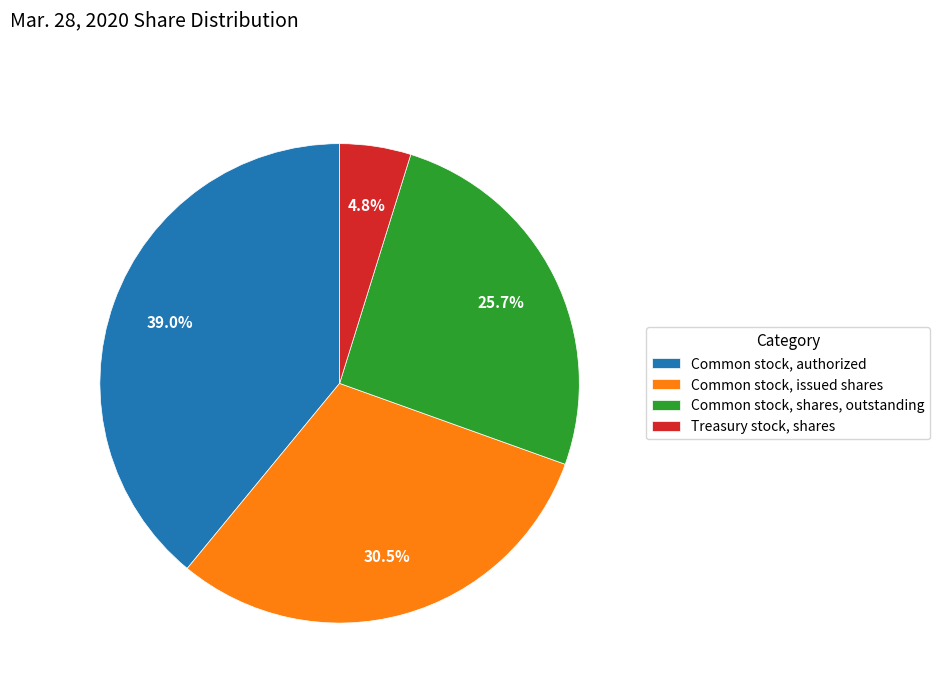

Between Common stock, issued shares and Common stock, shares, outstanding, which is larger?

Common stock, issued shares